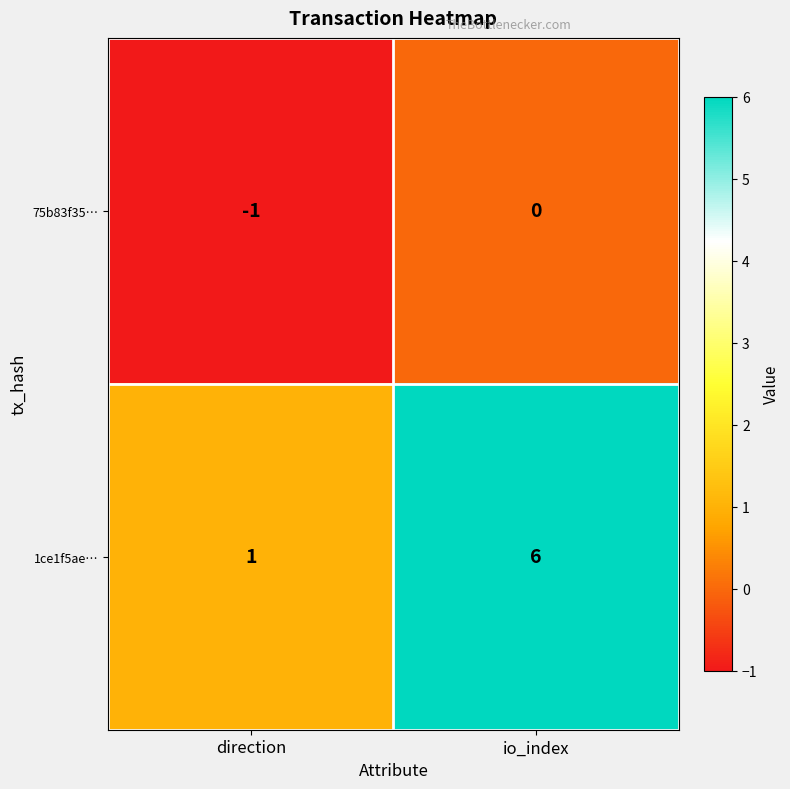

What is the minimum value shown in the chart?

-1